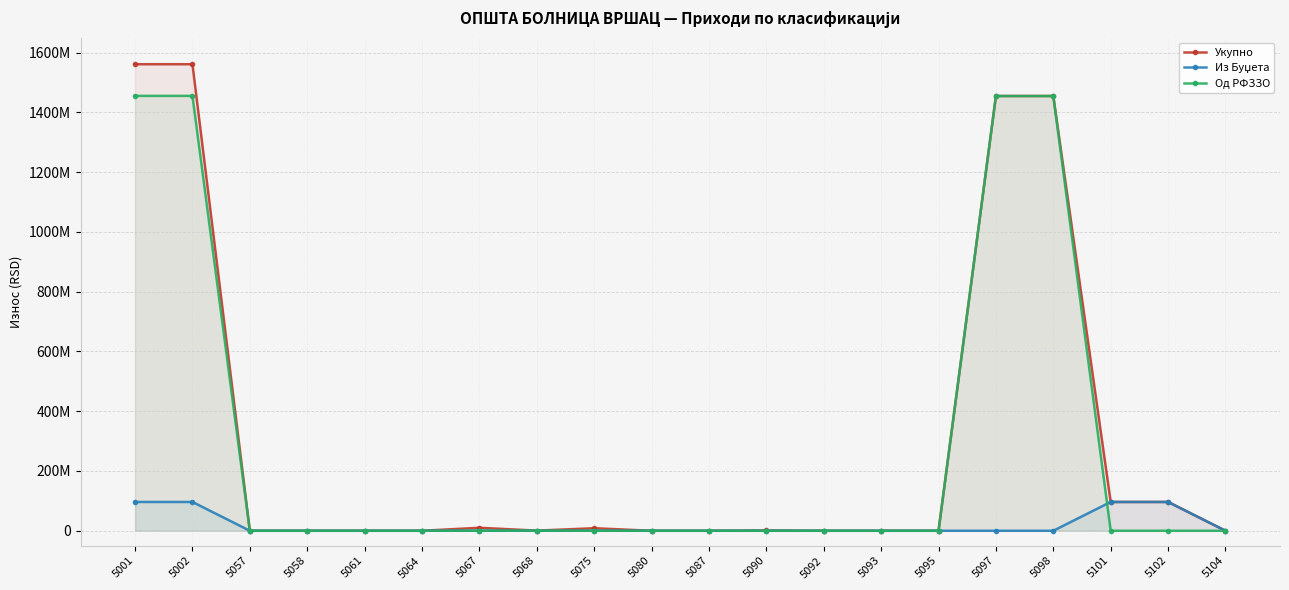

What is the difference between the highest and lowest values at 5090?

1000000